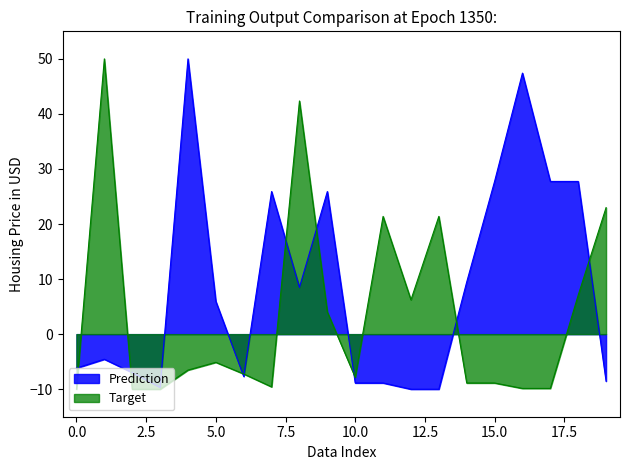

How many lines are shown in the chart?

2